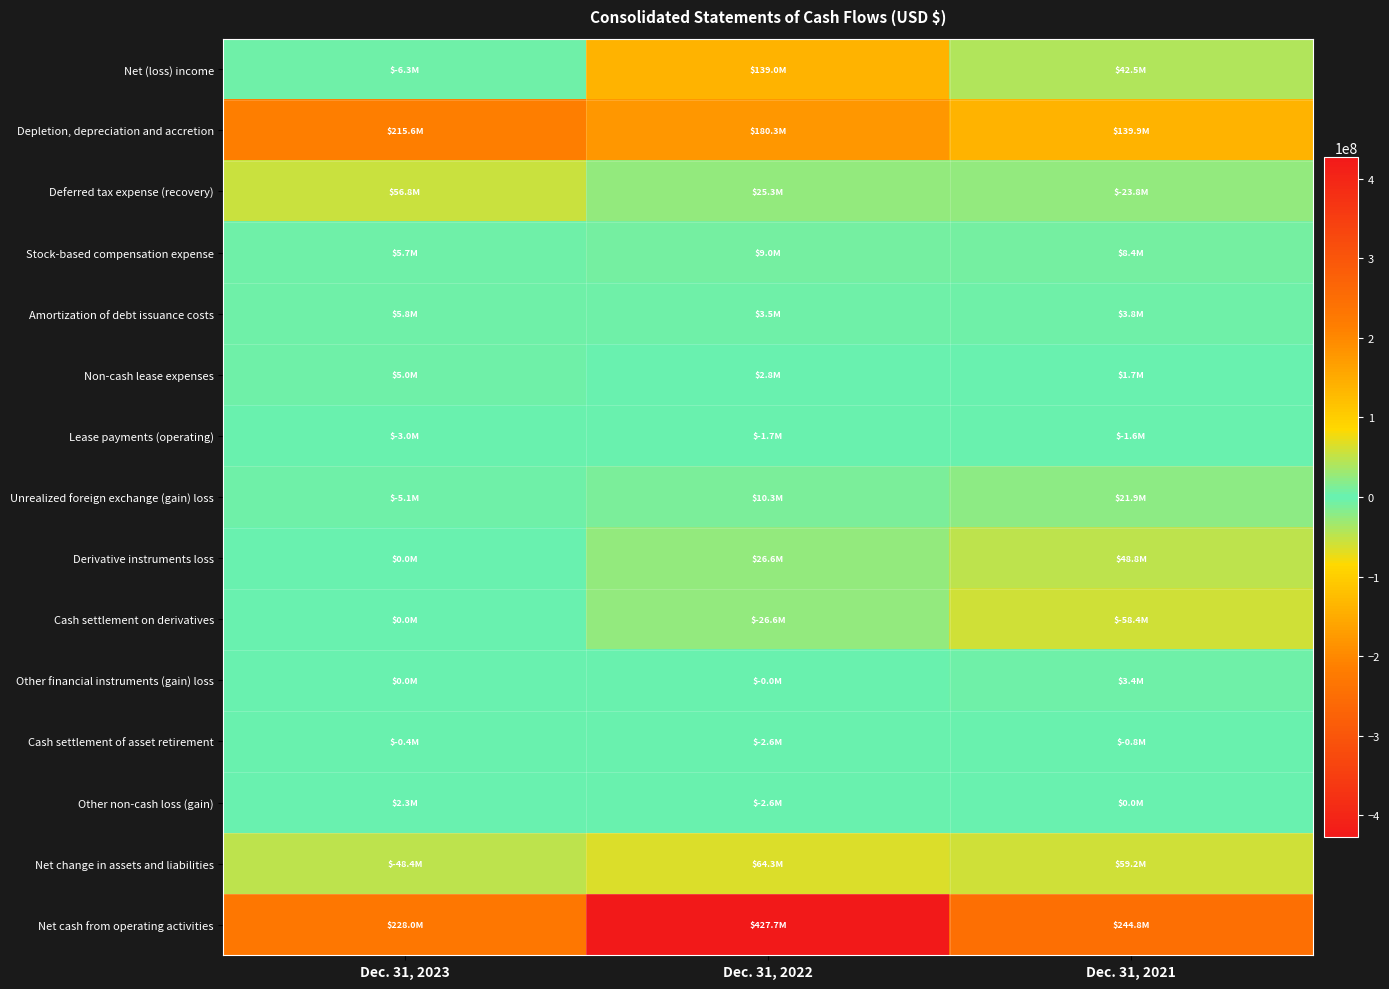

Which category has the highest value across all series?

Dec. 31, 2022